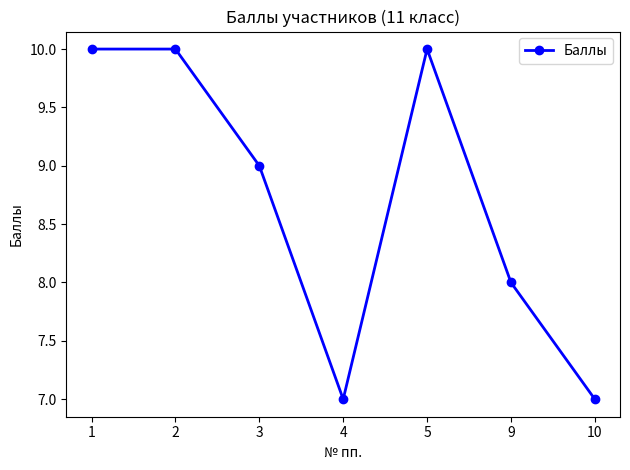

What is the difference between the values at 3 and 10?

2